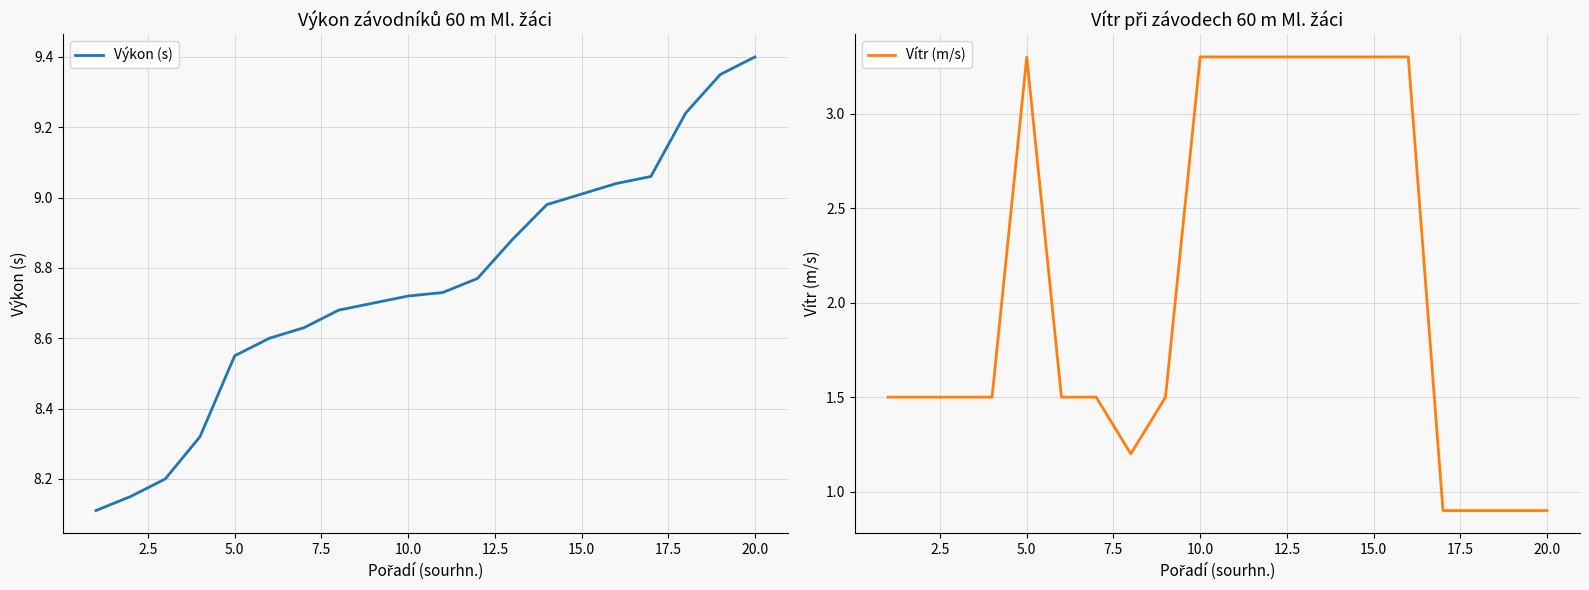

What is the minimum value for Výkon (s)?

8.1